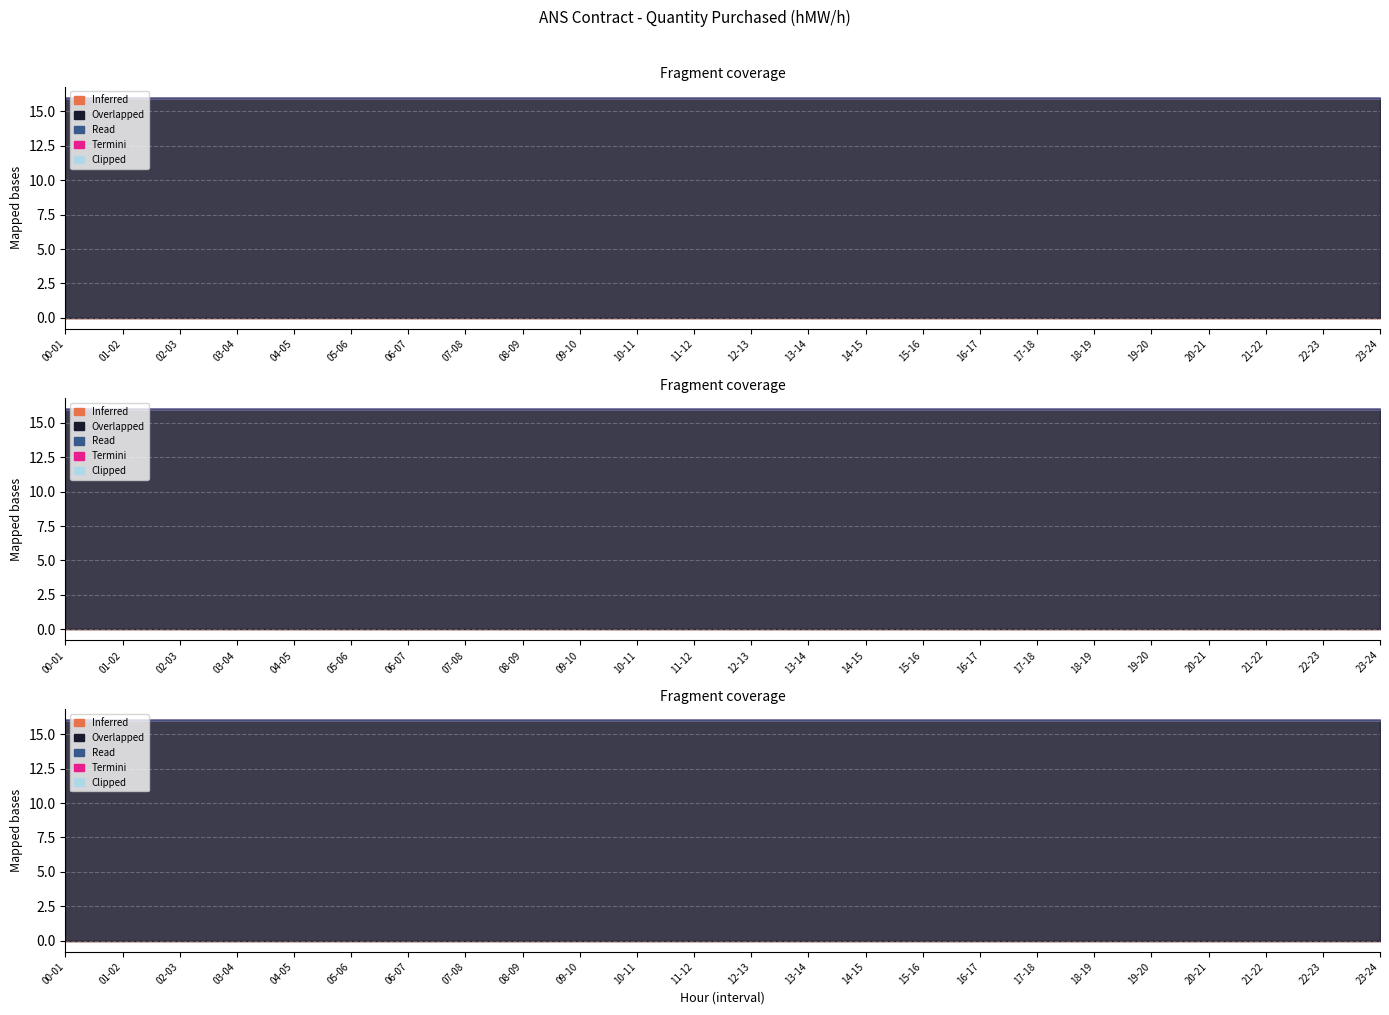

Does the chart display data point markers on the line(s)?

No